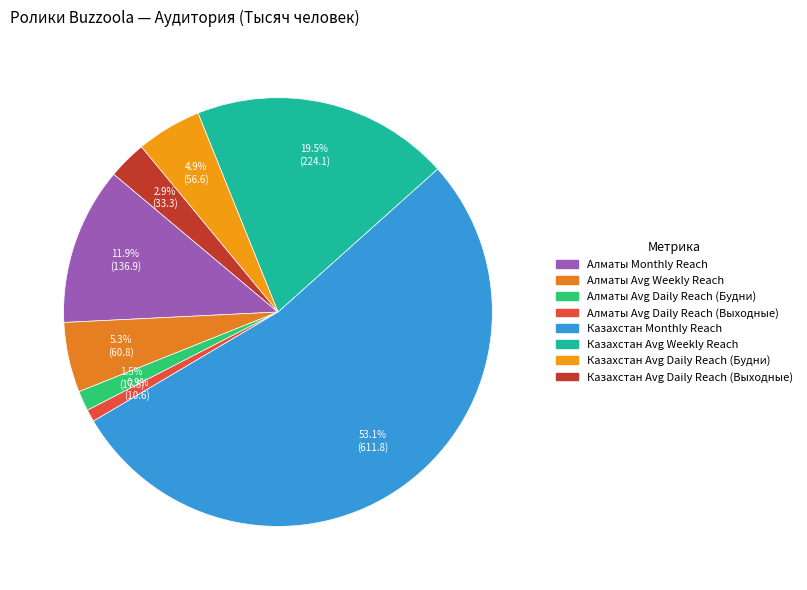

Which slice is the largest?

Казахстан Monthly Reach